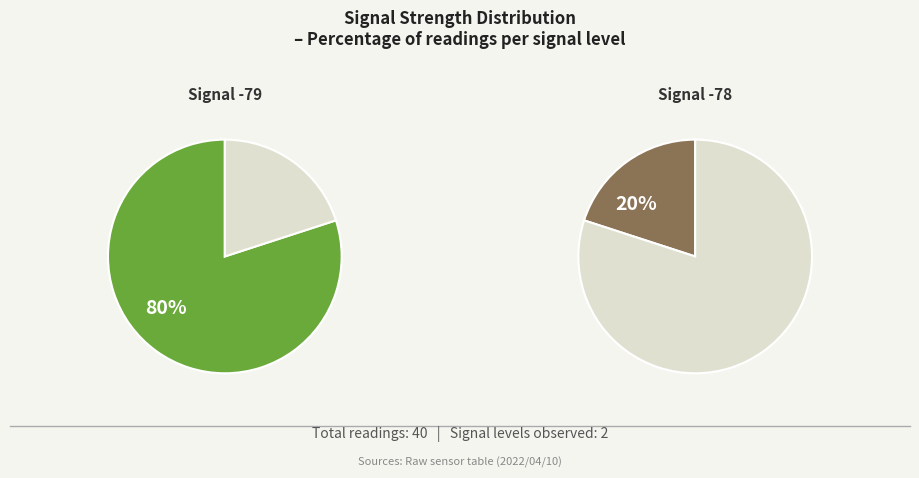

Does 24 represent more than half of the total?

No